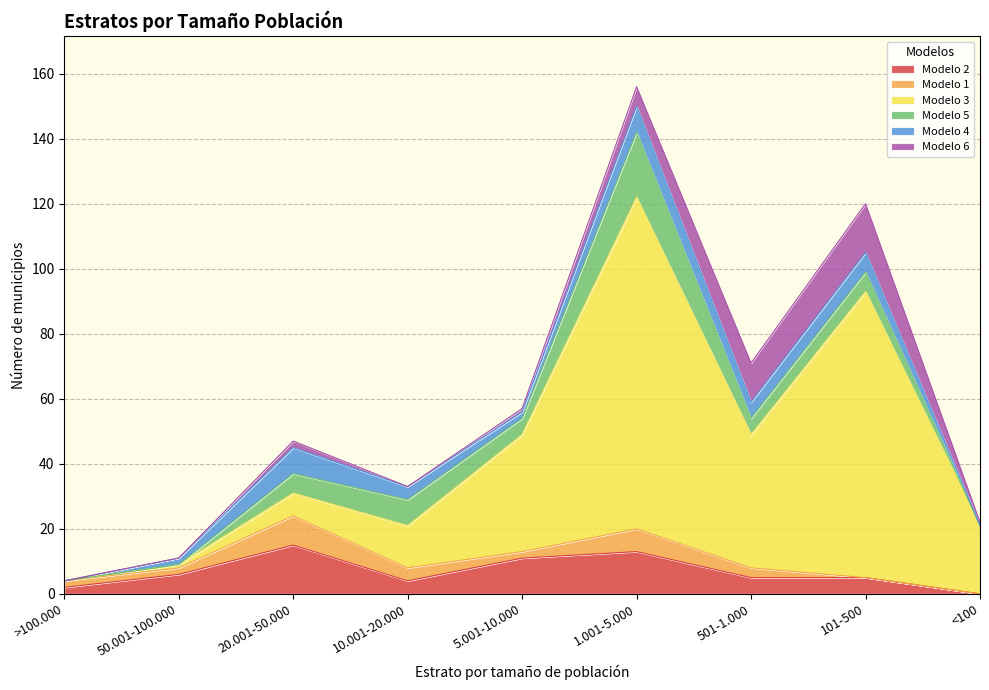

What is the total value across all series at <100?

22